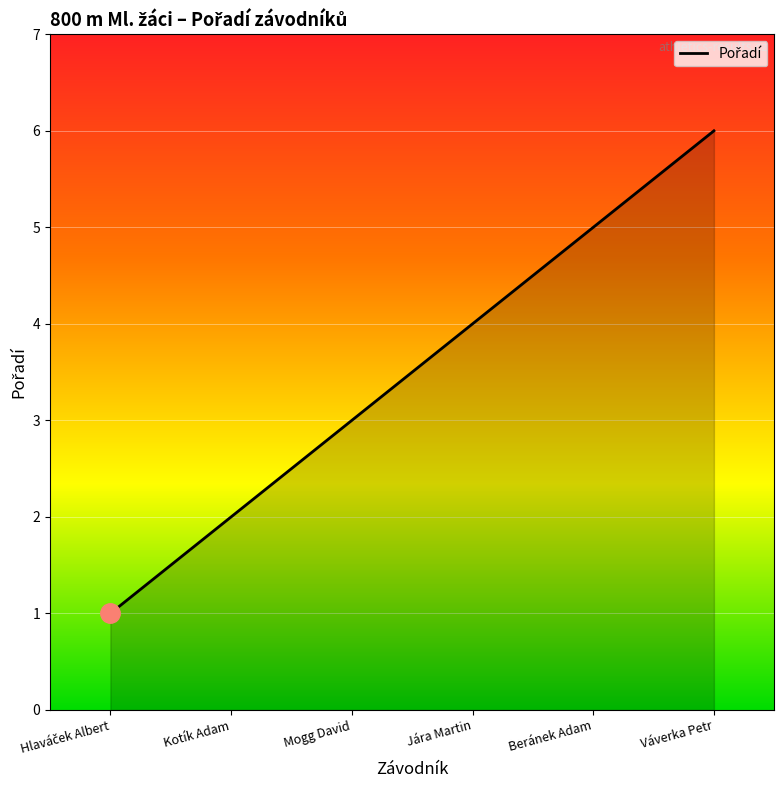

Which label corresponds to the largest value in the chart?

Váverka Petr